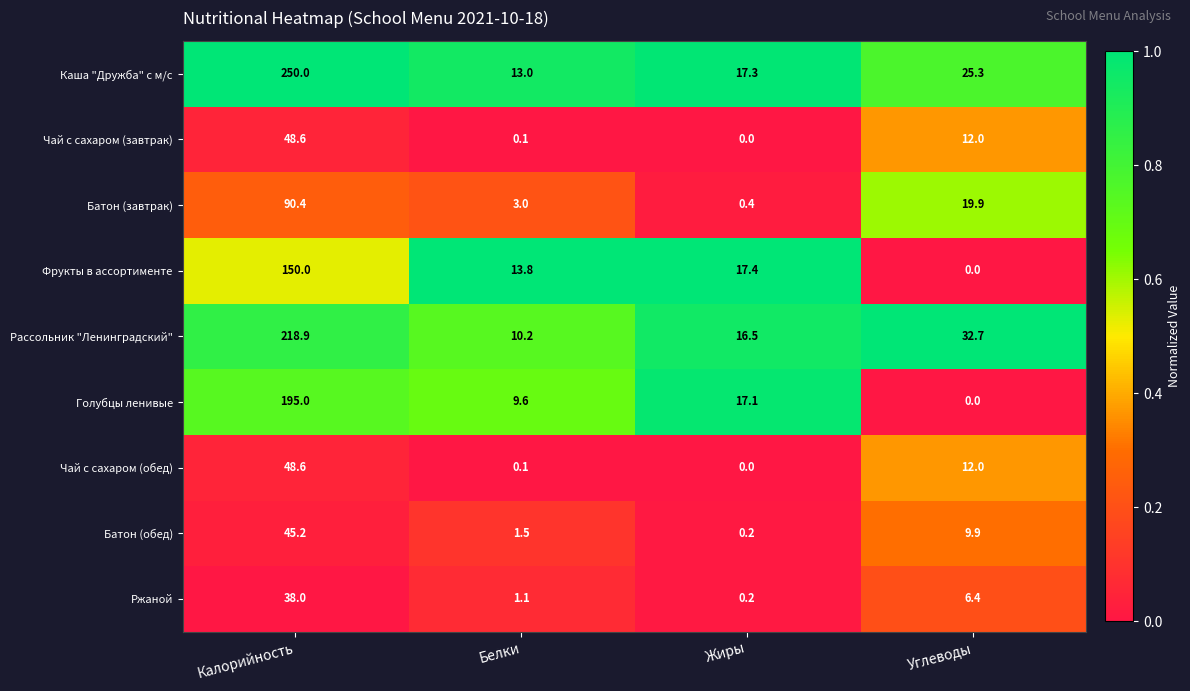

Where does the Чай с сахаром (завтрак) series first go above 12?

Калорийность